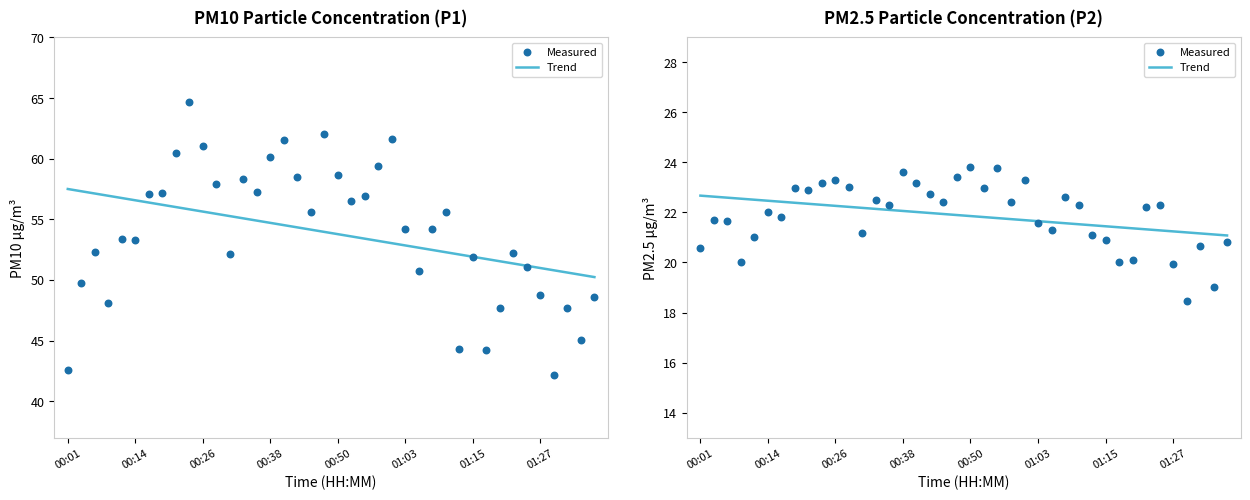

At how many categories does at least one series exceed 18?

40